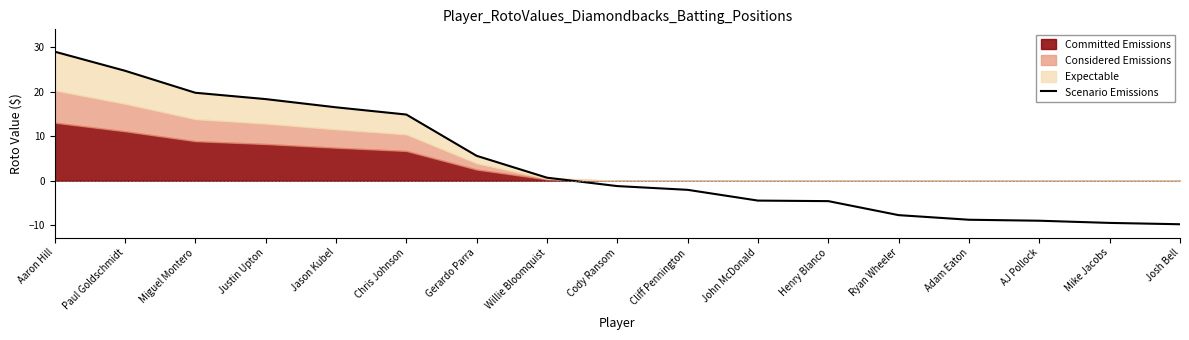

Rank the categories by value from lowest to highest.

Josh Bell, Mike Jacobs, AJ Pollock, Adam Eaton, Ryan Wheeler, Henry Blanco, John McDonald, Cliff Pennington, Cody Ransom, Willie Bloomquist, Gerardo Parra, Chris Johnson, Jason Kubel, Justin Upton, Miguel Montero, Paul Goldschmidt, Aaron Hill